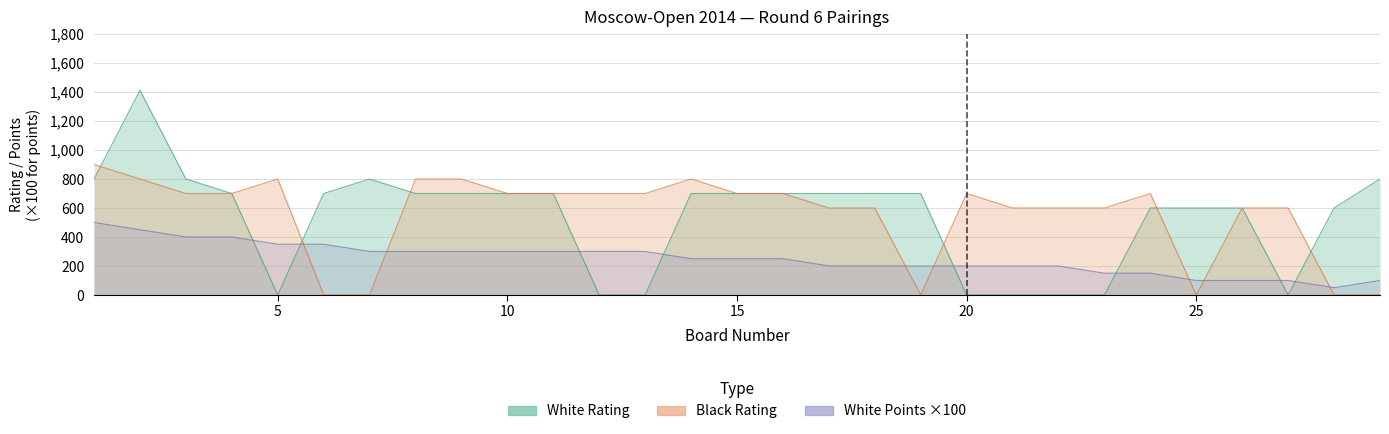

Is it true that Black Rating equals 700 at 11?

True